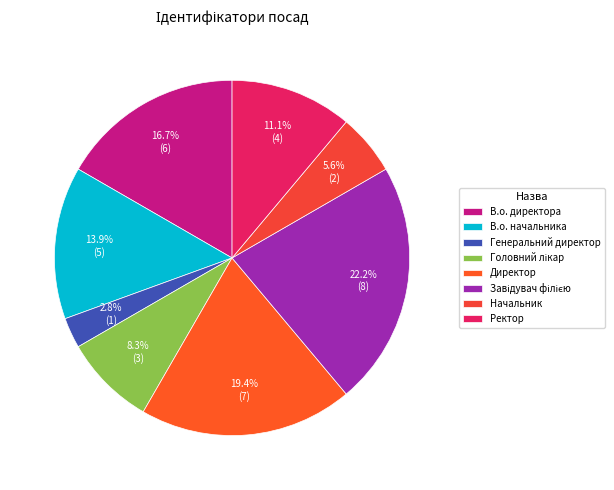

True or false: Начальник accounts for 6% of the total.

True